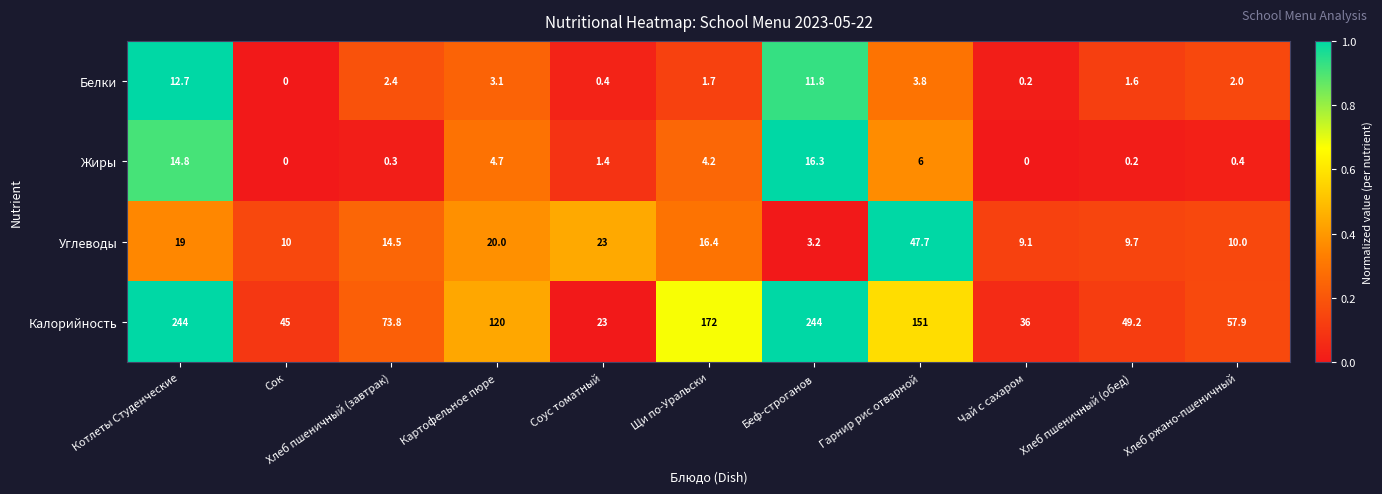

Is the value of Жиры at Хлеб пшеничный (завтрак) greater than the value of Углеводы at Хлеб ржано-пшеничный?

No